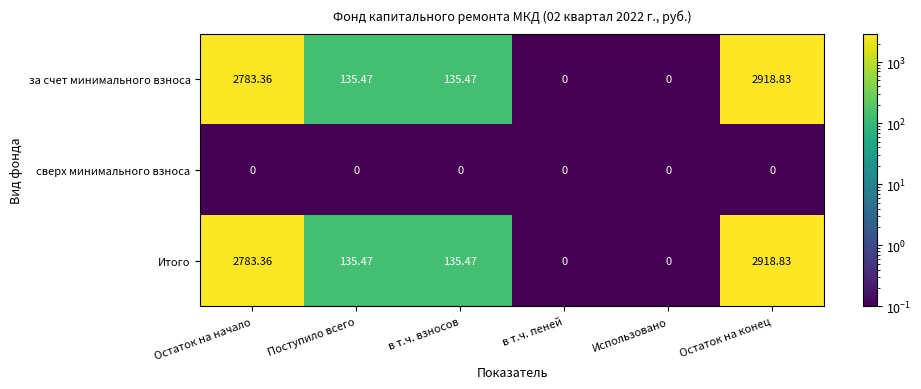

Which category has the highest value in the Итого series?

Остаток на конец